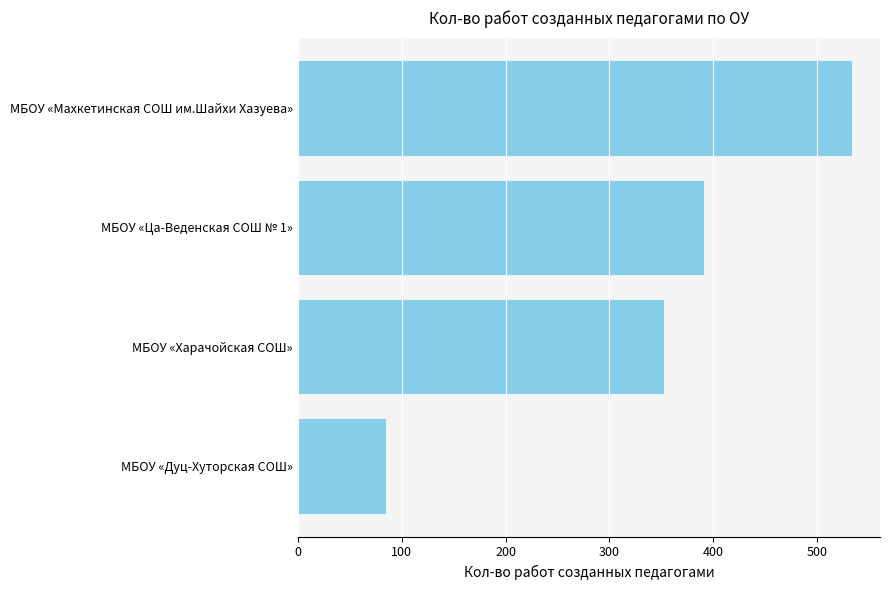

Where is the data nearest to the value 309?

МБОУ «Харачойская СОШ»